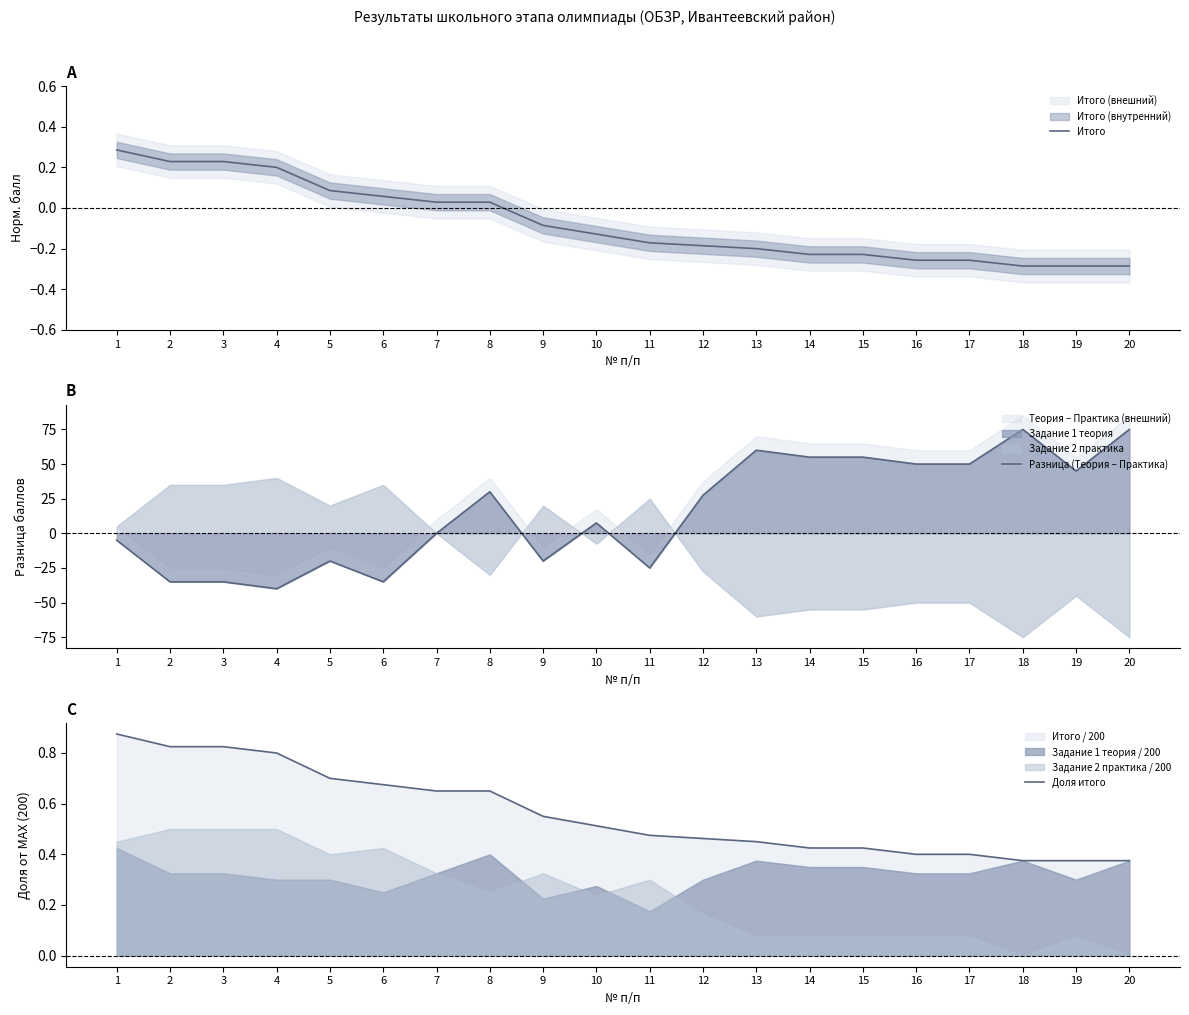

At which category is the sum across all series the highest?

18